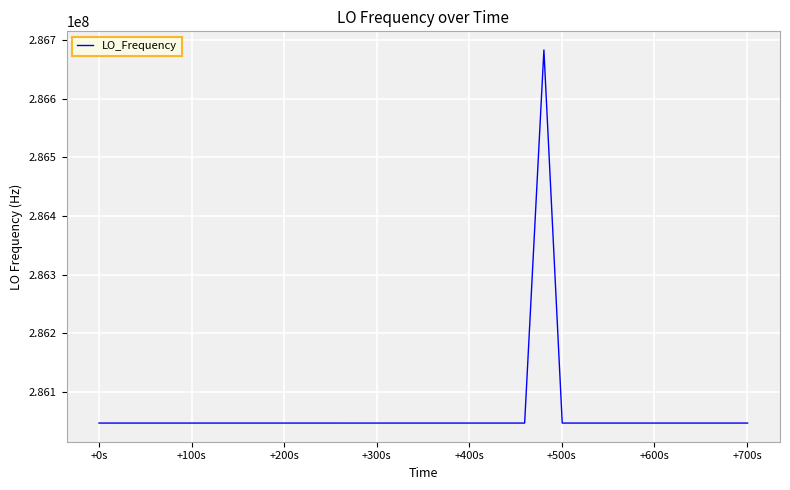

What is the greatest value displayed?

286682705.7